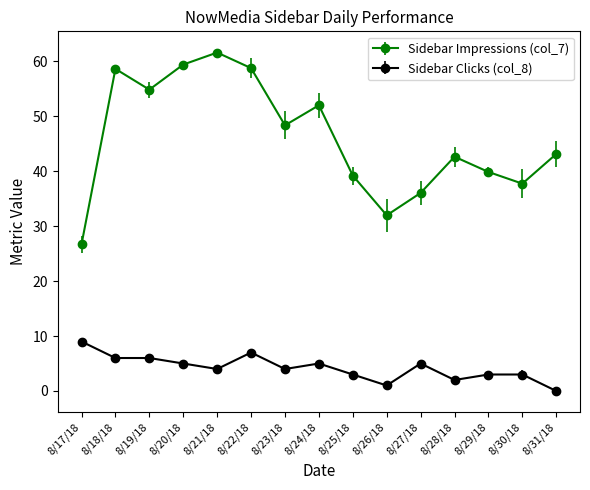

Reading right to left, list all the values displayed in this chart.

Sidebar Impressions (col_7): 8/31/18=43.1	8/30/18=37.7	8/29/18=39.9	8/28/18=42.6	8/27/18=36.0	8/26/18=32.0	8/25/18=39.2	8/24/18=52.0	8/23/18=48.3	8/22/18=58.8	8/21/18=61.6	8/20/18=59.4	8/19/18=54.8	8/18/18=58.6	8/17/18=26.7
Sidebar Clicks (col_8): 8/31/18=0.0	8/30/18=3.0	8/29/18=3.0	8/28/18=2.0	8/27/18=5.0	8/26/18=1.0	8/25/18=3.0	8/24/18=5.0	8/23/18=4.0	8/22/18=7.0	8/21/18=4.0	8/20/18=5.0	8/19/18=6.0	8/18/18=6.0	8/17/18=9.0